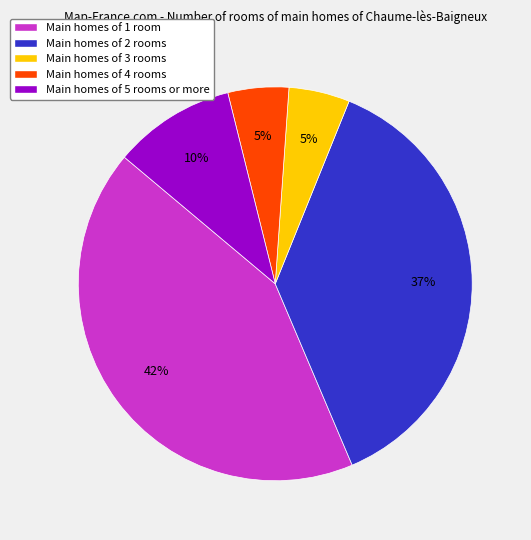

How many slices are in this pie chart?

5